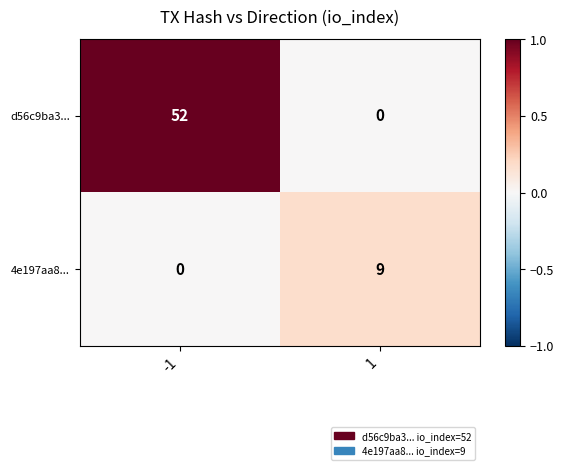

What is the difference between the d56c9ba3... values at 1 and -1?

52